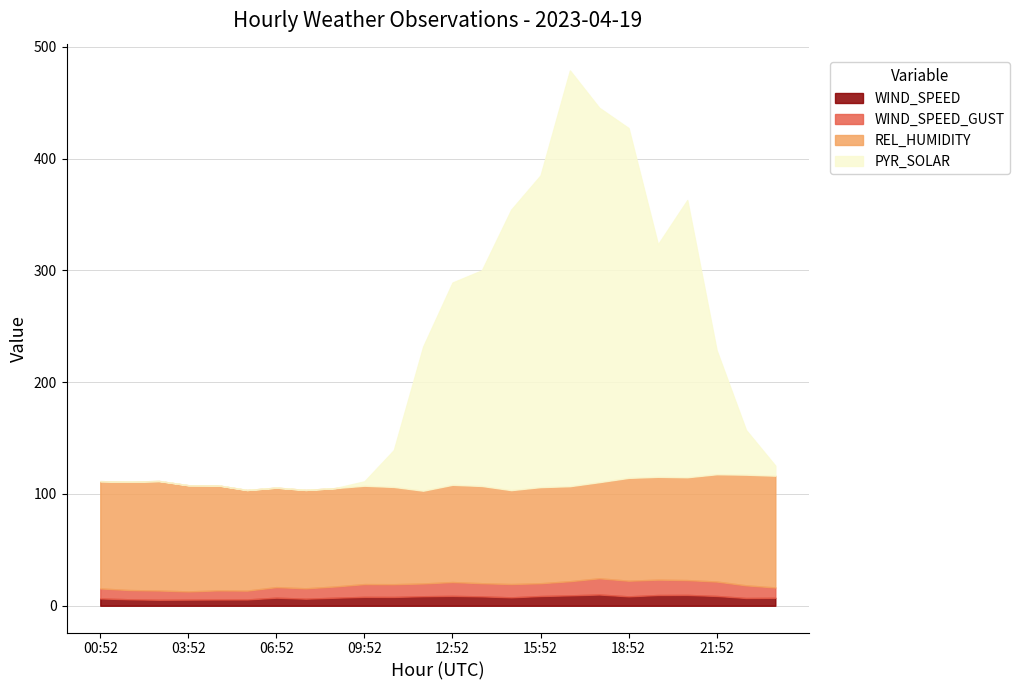

Reading left to right, extract all data points from this chart.

WIND_SPEED: 00:52=6.6	01:52=5.8	02:52=5.4	03:52=5.5	04:52=5.6	05:52=5.6	06:52=7.2	07:52=6.3	08:52=7.2	09:52=7.9	10:52=7.9	11:52=8.5	12:52=8.8	13:52=8.4	14:52=7.5	15:52=8.7	16:52=9.3	17:52=10.1	18:52=8.4	19:52=9.6	20:52=9.7	21:52=8.8	22:52=6.9	23:52=7.1
WIND_SPEED_GUST: 00:52=8.9	01:52=8.3	02:52=8.3	03:52=7.3	04:52=8.1	05:52=7.9	06:52=9.5	07:52=9.3	08:52=10.1	09:52=11.4	10:52=11.4	11:52=11.4	12:52=12.4	13:52=11.8	14:52=11.9	15:52=11.4	16:52=12.7	17:52=14.5	18:52=14.0	19:52=13.8	20:52=13.3	21:52=12.9	22:52=11.3	23:52=9.2
REL_HUMIDITY: 00:52=96.0	01:52=97.0	02:52=98.0	03:52=95.0	04:52=94.0	05:52=90.0	06:52=89.0	07:52=88.0	08:52=88.0	09:52=88.0	10:52=87.0	11:52=83.0	12:52=87.0	13:52=87.0	14:52=84.0	15:52=86.0	16:52=85.0	17:52=86.0	18:52=92.0	19:52=92.0	20:52=92.0	21:52=96.0	22:52=99.0	23:52=100.0
PYR_SOLAR: 00:52=0.0	01:52=0.0	02:52=0.0	03:52=0.0	04:52=0.0	05:52=0.0	06:52=0.0	07:52=0.0	08:52=0.0	09:52=4.0	10:52=33.0	11:52=129.0	12:52=181.0	13:52=193.0	14:52=251.0	15:52=279.0	16:52=372.0	17:52=335.0	18:52=313.0	19:52=208.0	20:52=248.0	21:52=111.0	22:52=40.0	23:52=9.0